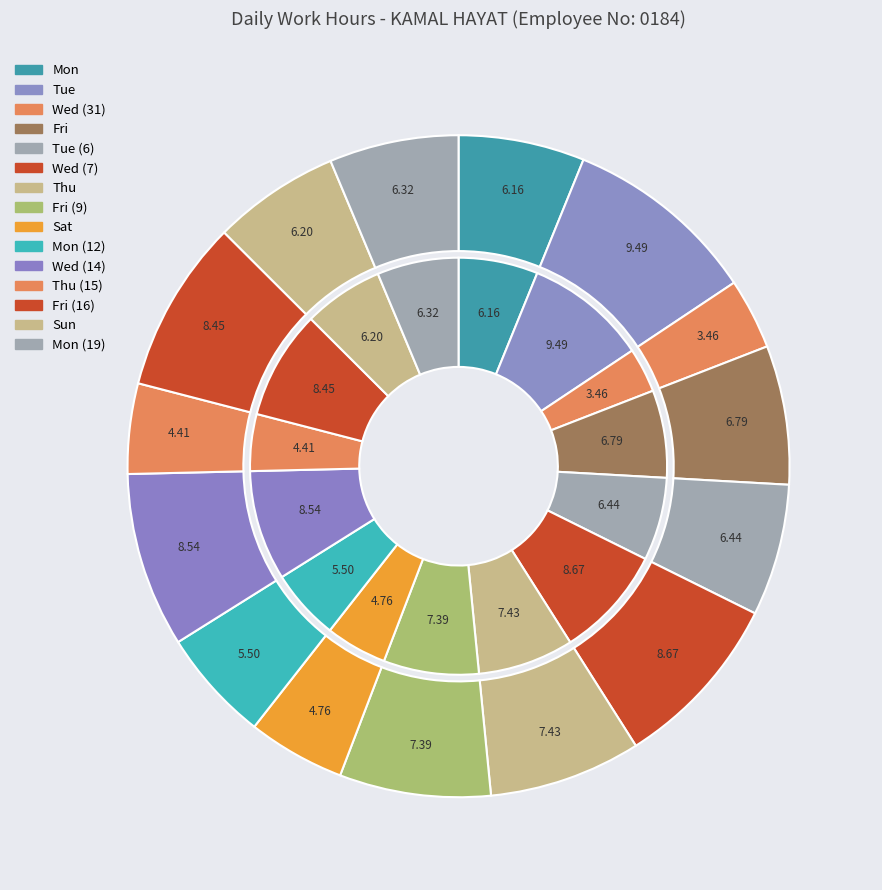

To the nearest percent, what is the difference between the Tue (6) and Wed (14) slice percentages?

2%